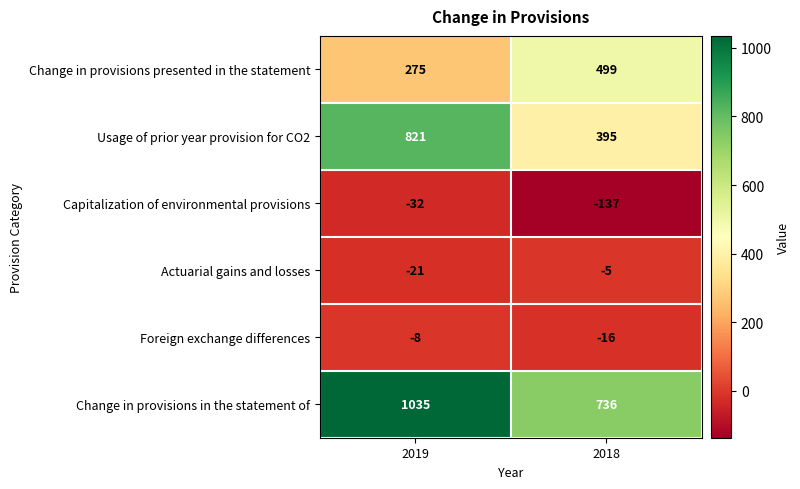

At which category does the chart reach its minimum across all series?

2018